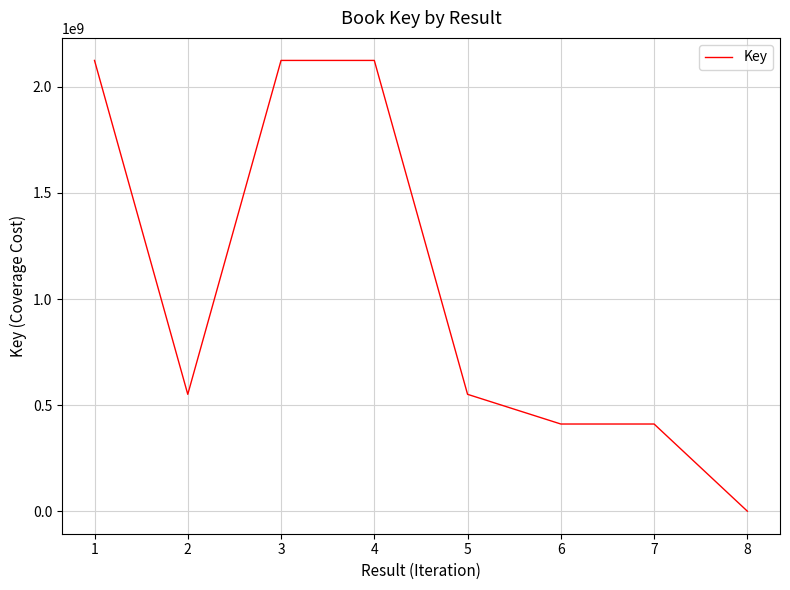

Where is the first local minimum?

2